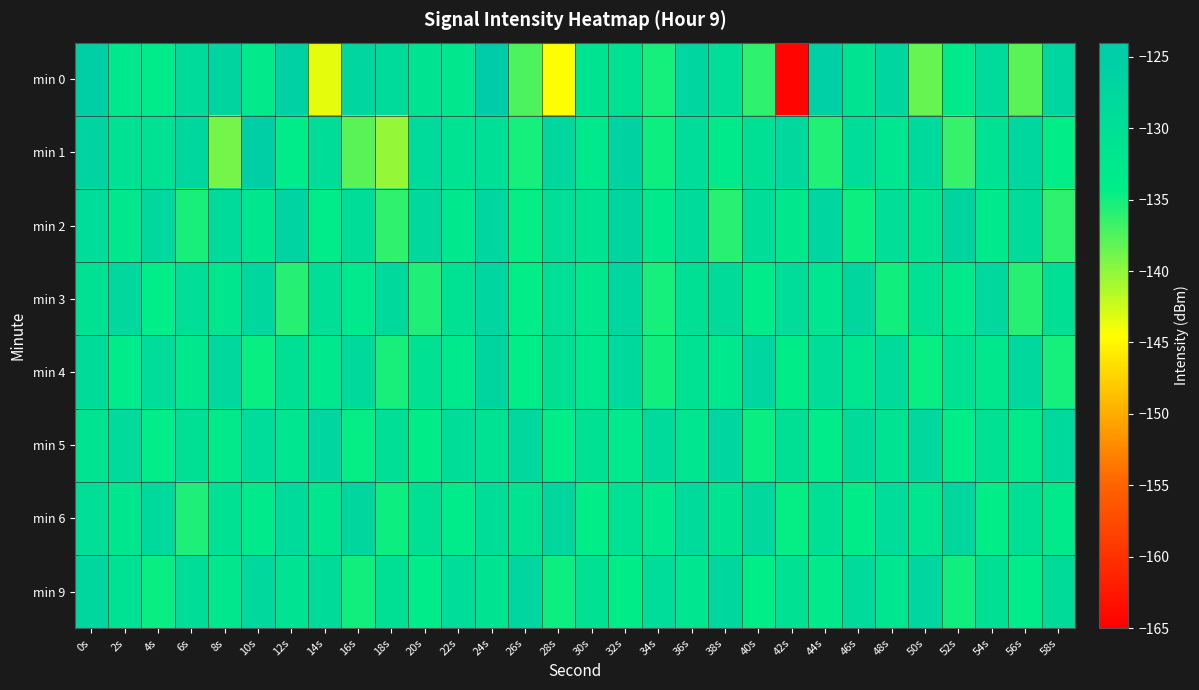

What is the smallest value displayed?

-164.4